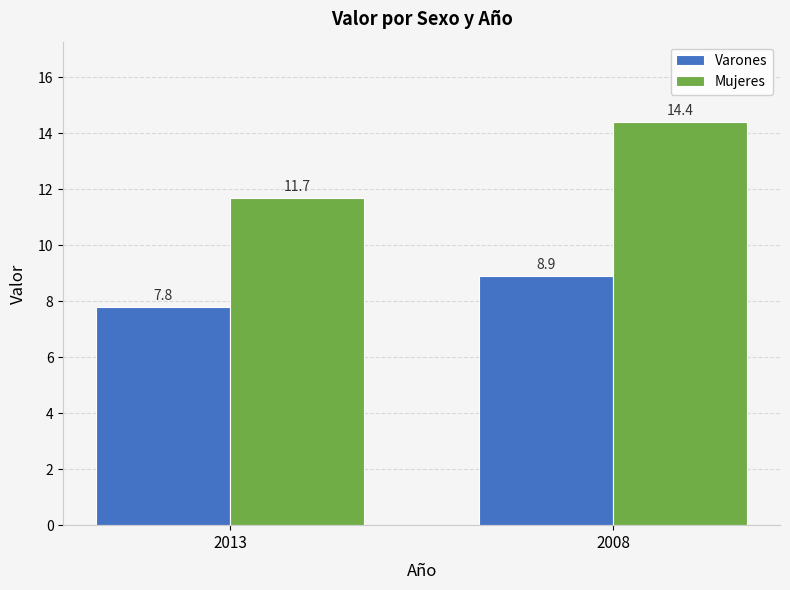

What is the sum of all Mujeres values?

26.1